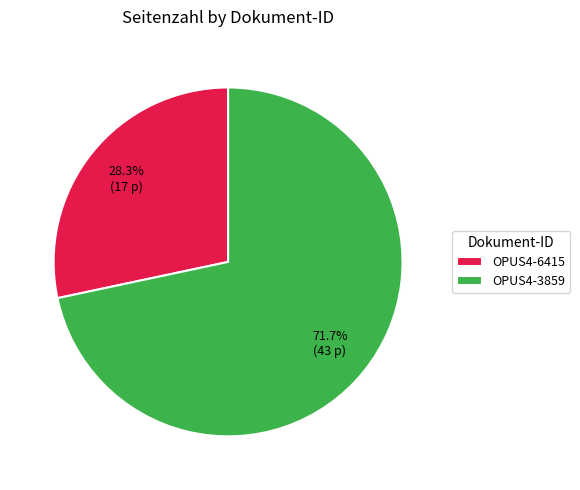

To the nearest percent, what is the combined percentage of OPUS4-3859 and OPUS4-6415?

100%